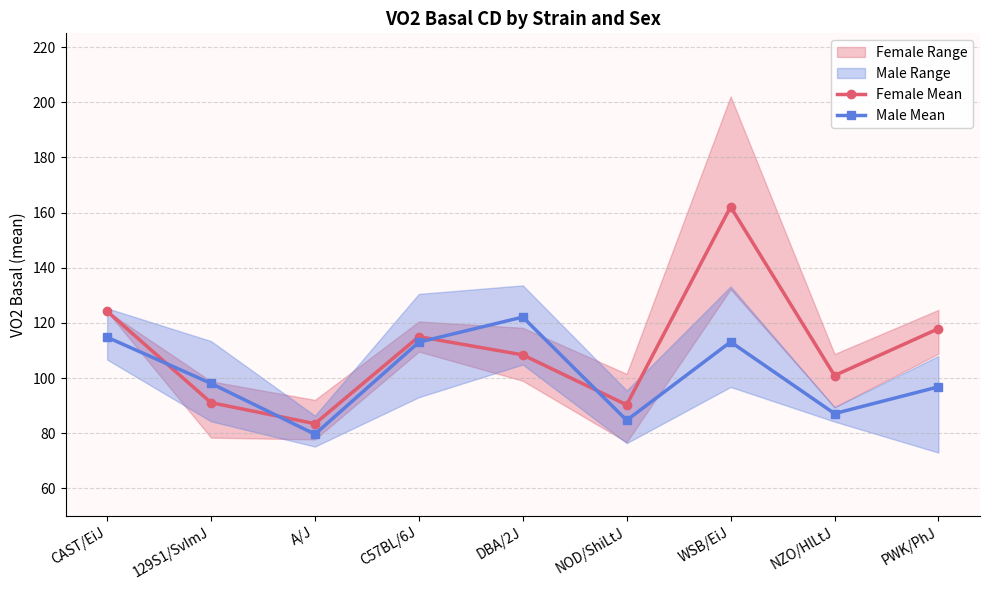

Between CAST/EiJ and PWK/PhJ, which series saw the biggest shift?

Male Mean